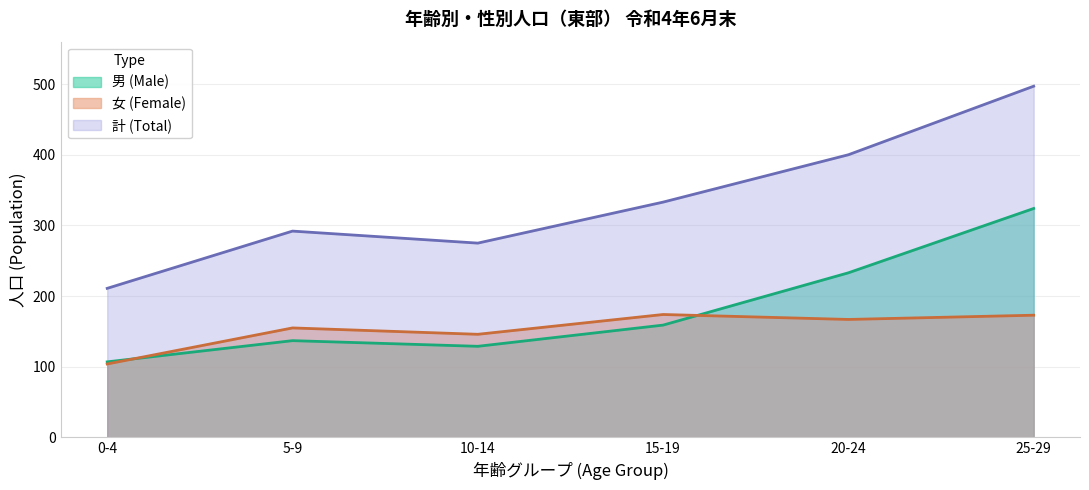

In 女 (Female), how many points are lower than both neighbors (excluding endpoints)?

2